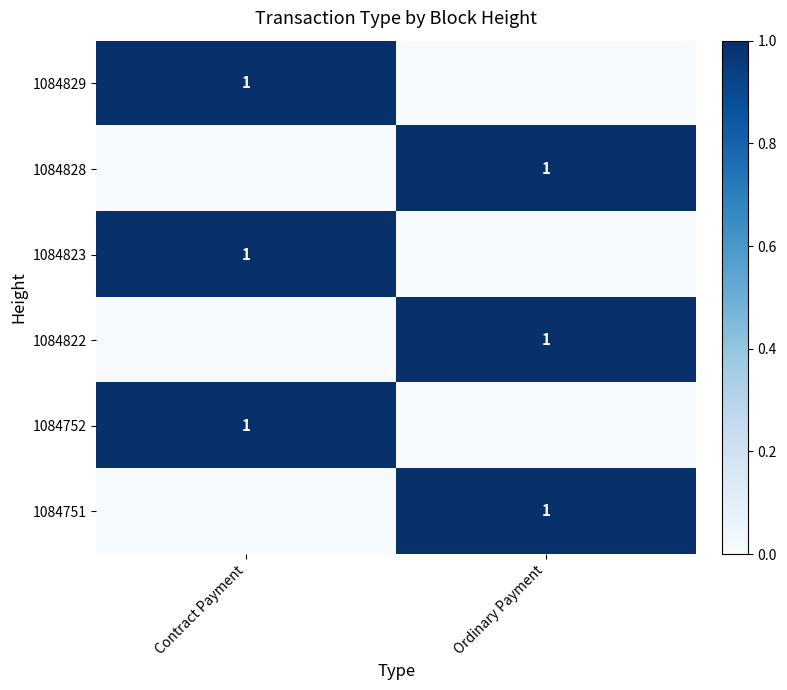

The value of 1084822 at Ordinary Payment is 1. True or false?

True